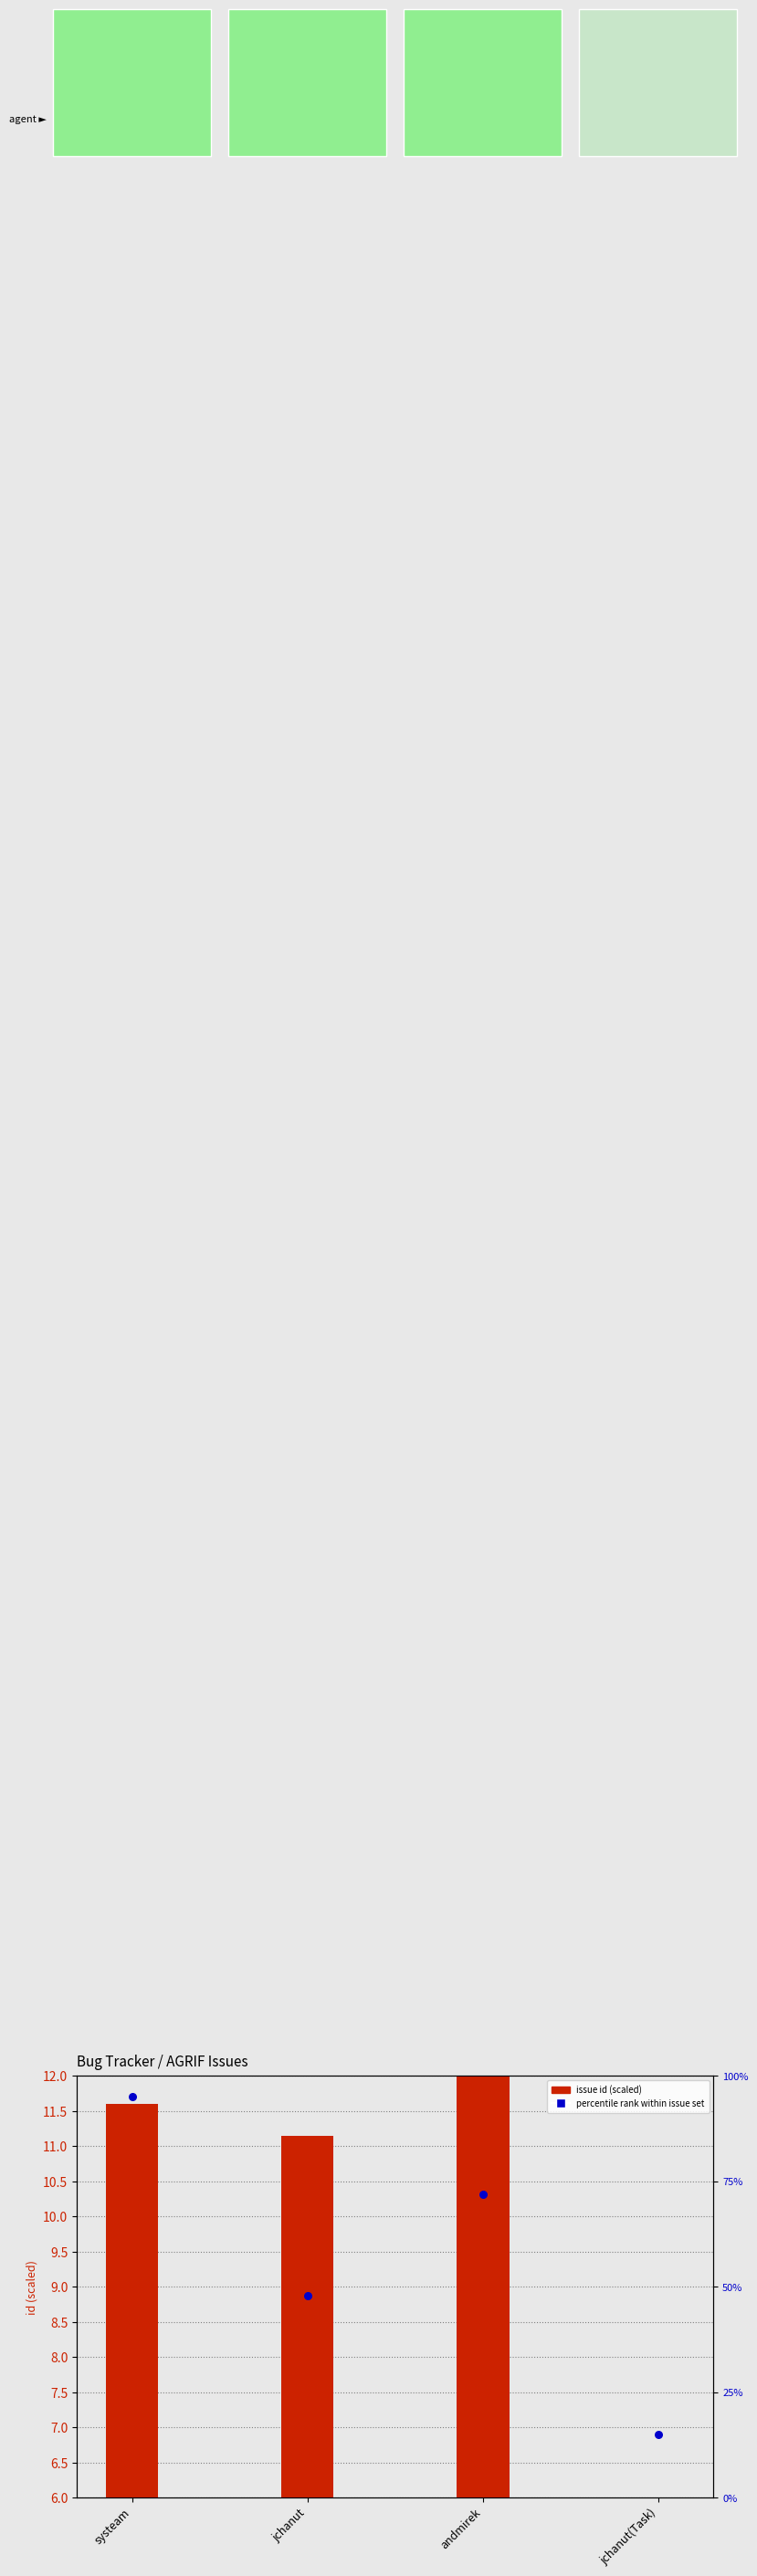

Which series has the largest Y range (max minus min)?

percentile rank within issue set